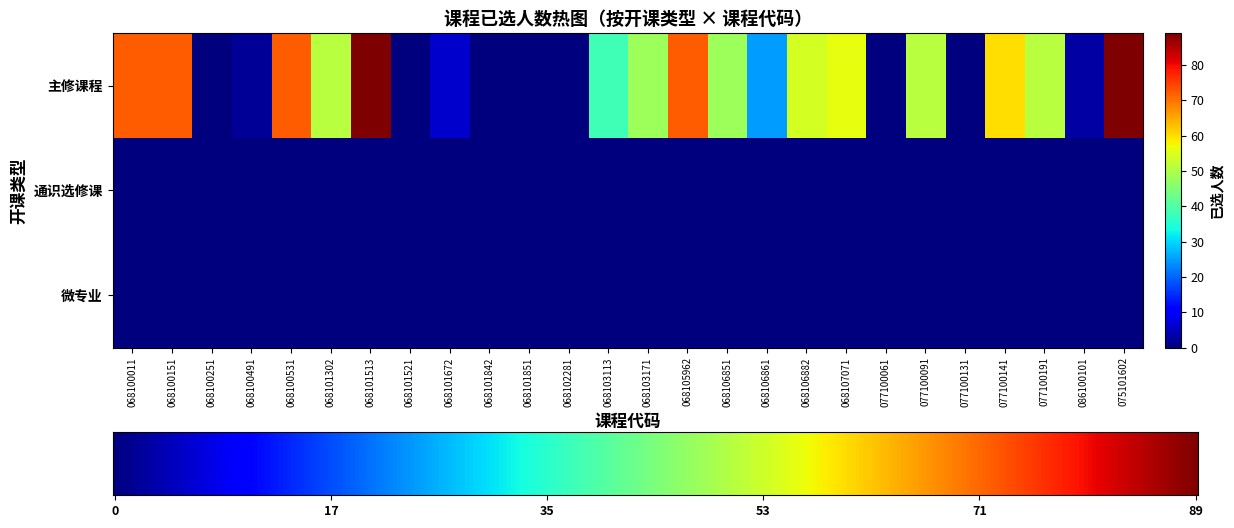

Which category has the lowest value across all series?

068100251